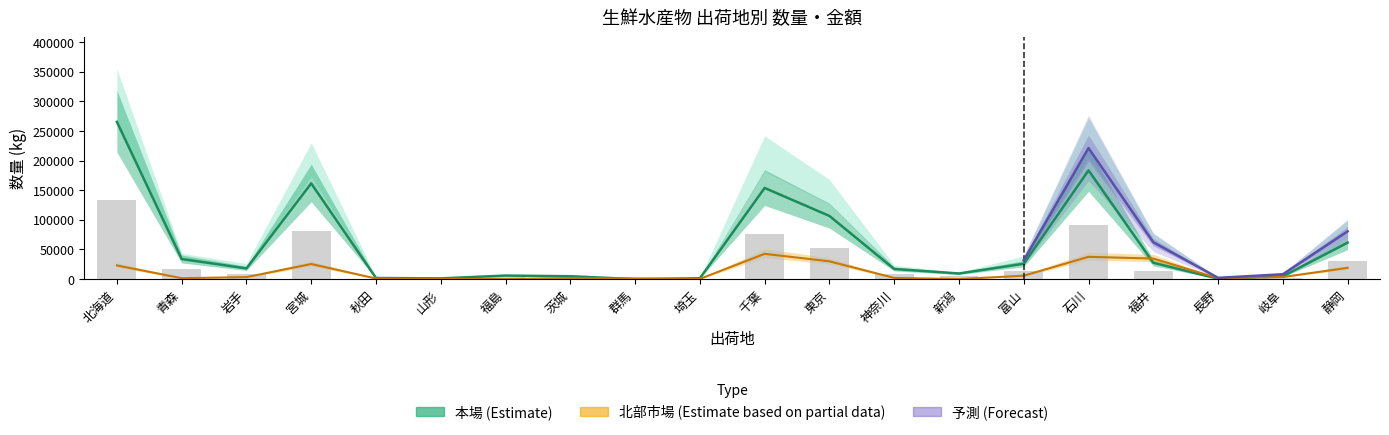

What is the value of the 合計数量 bar at the 8th from the left?

4807.0